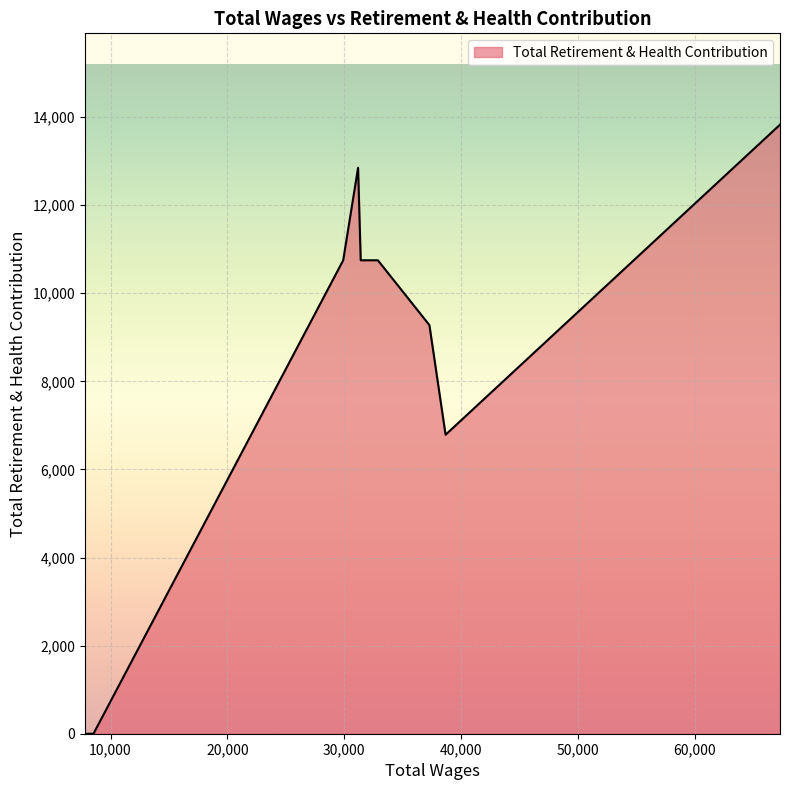

What is the greatest value displayed?

13825